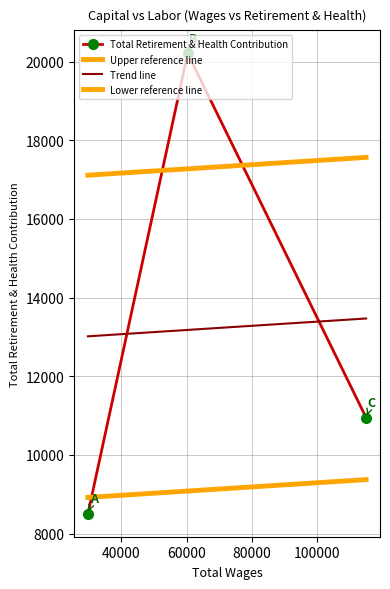

At which label does the data first exceed 10948?

60345.0